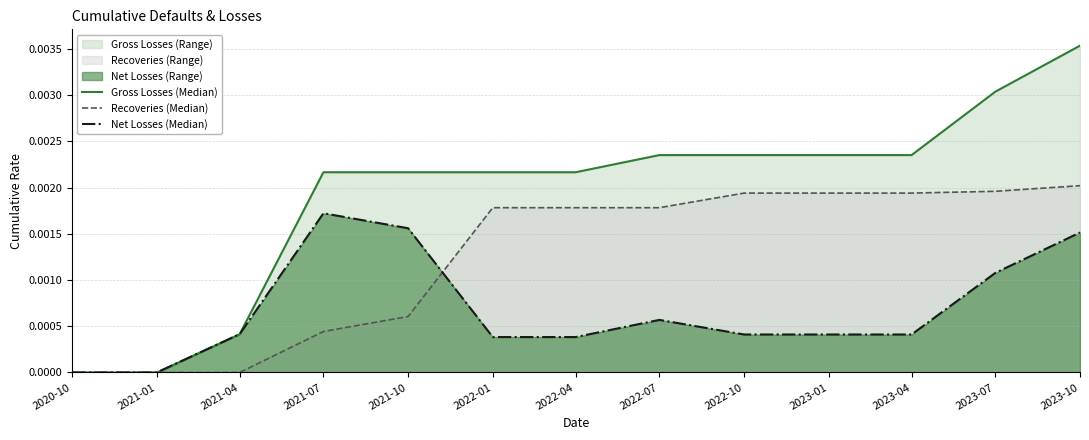

Is it true that Recoveries (Median) equals 0.0 at 2023-01?

True